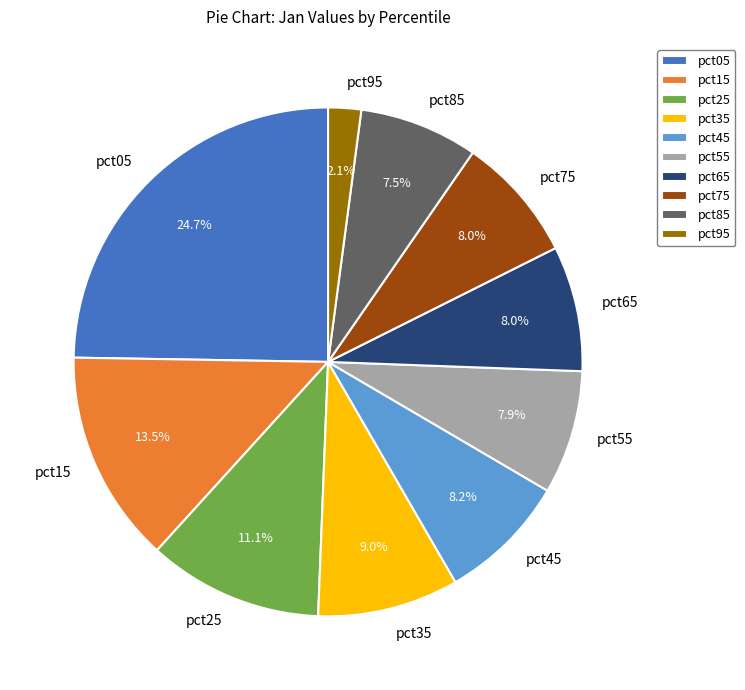

True or false: pct35 accounts for 1% of the total.

False